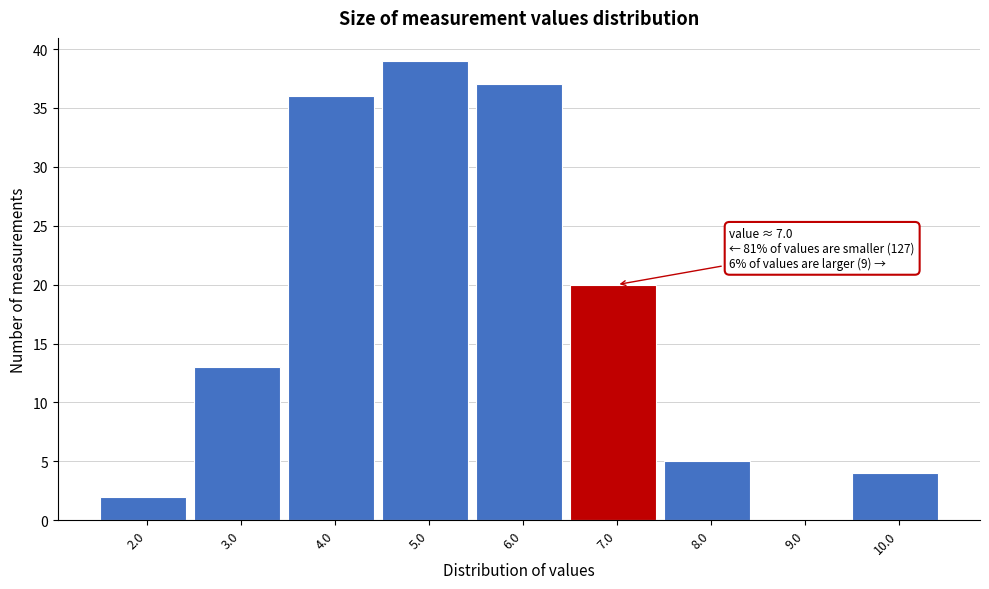

Reading left to right, extract all data points from this chart.

2.0=2	3.0=13	4.0=36	5.0=39	6.0=37	7.0=20	8.0=5	9.0=0	10.0=4